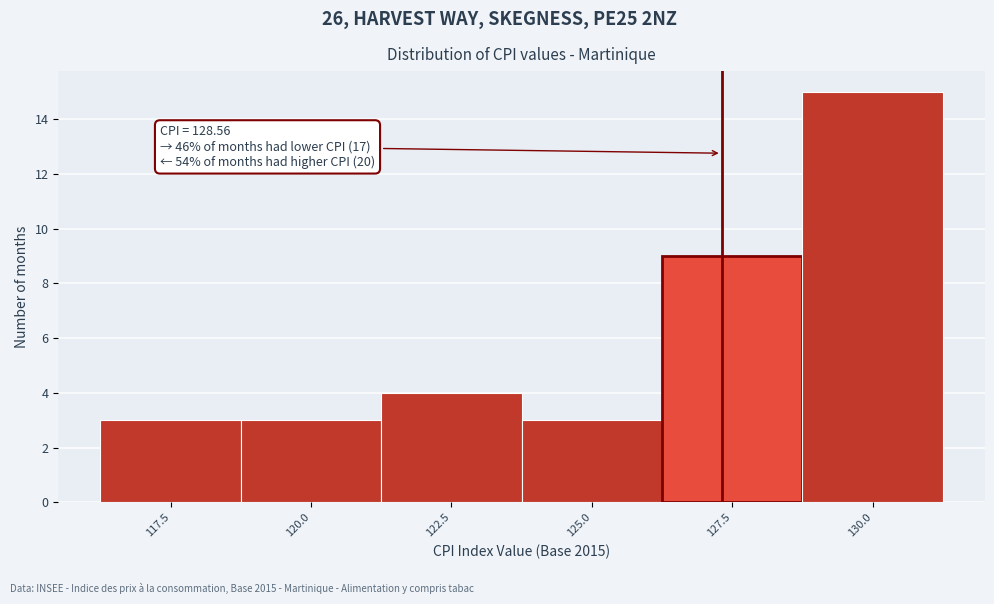

Reading left to right, extract all data points from this chart.

117.5=3	120.0=3	122.5=4	125.0=3	127.5=9	130.0=15